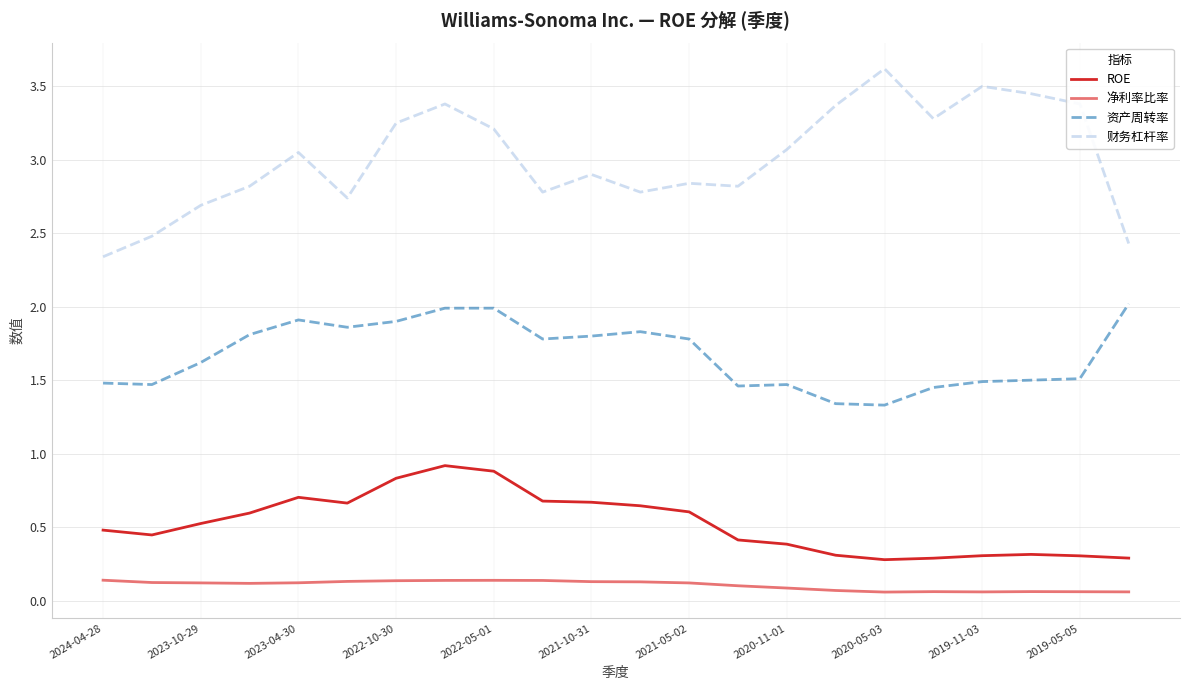

Which series has the largest total across all categories?

财务杠杆率